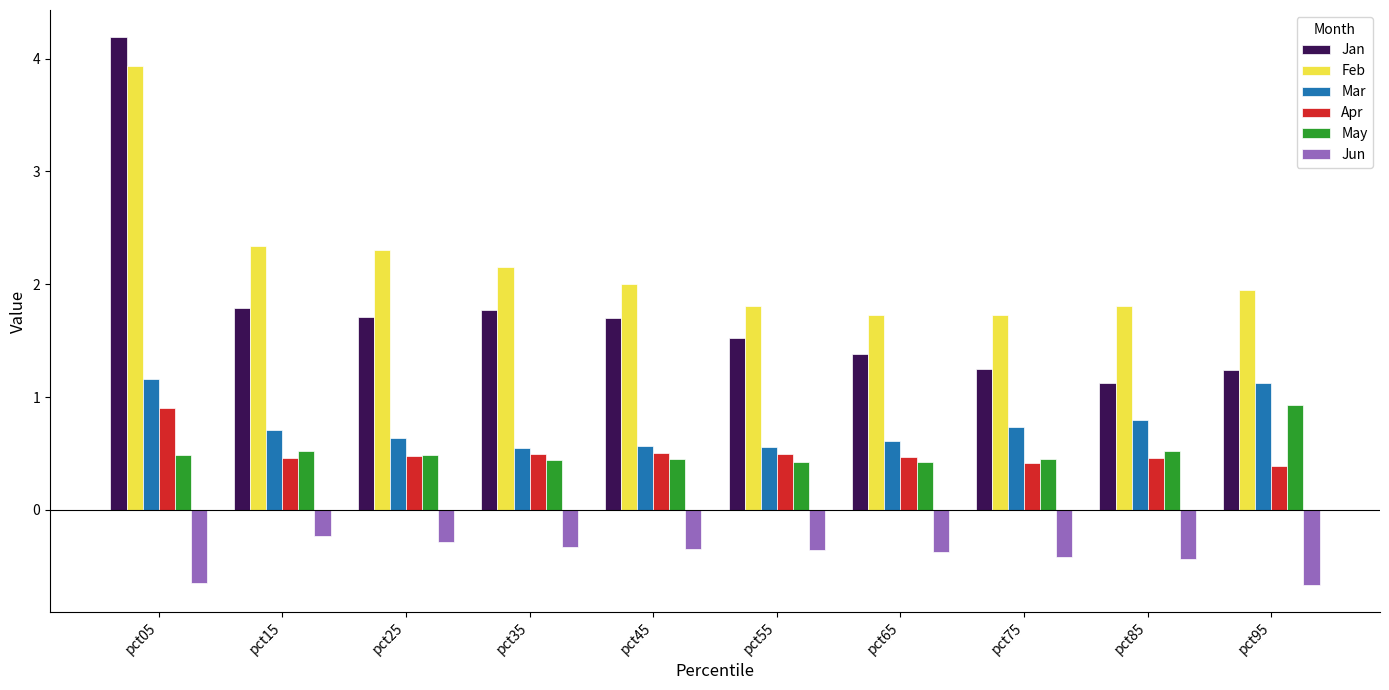

What is the minimum value shown in the chart?

-0.7